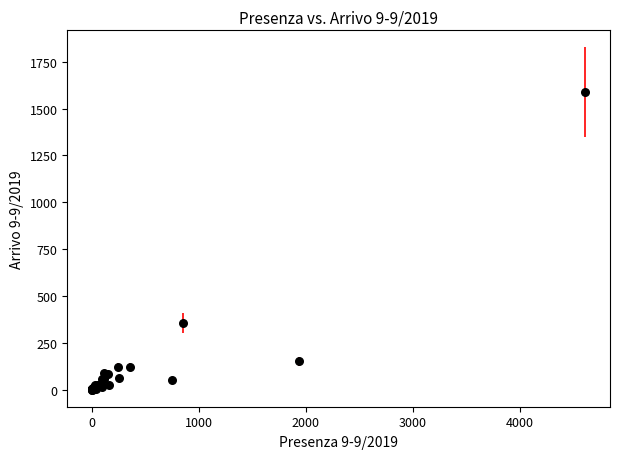

What Y value in the scatter plot is closest to 794?

356